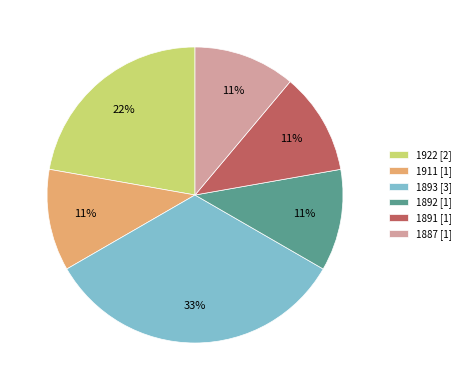

Which category has the biggest portion of the pie?

1893 [3]